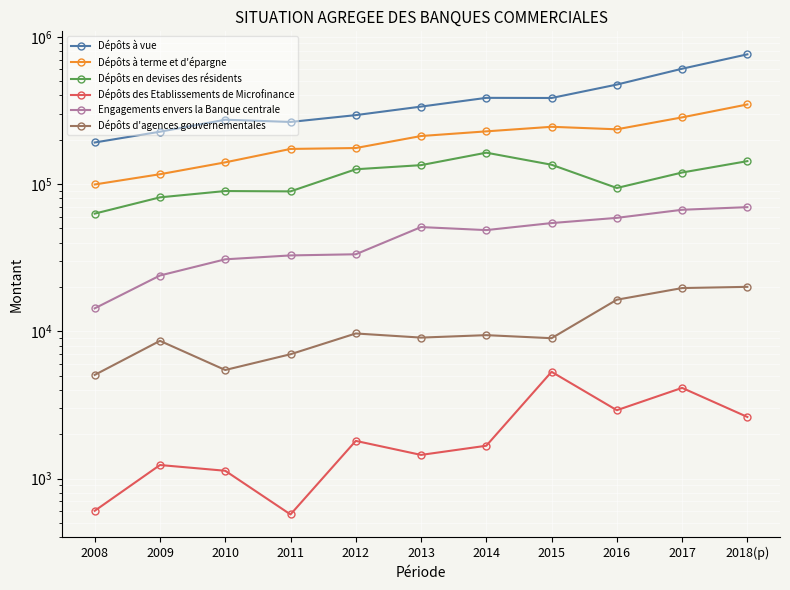

Between 2014 and 2015, which is larger?

2014